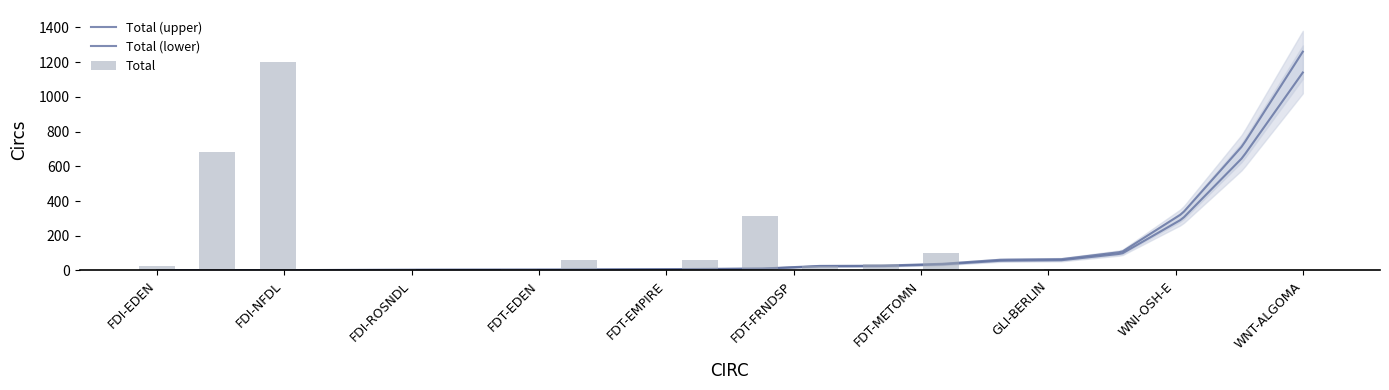

What is the difference between the maximum and minimum values?

1199